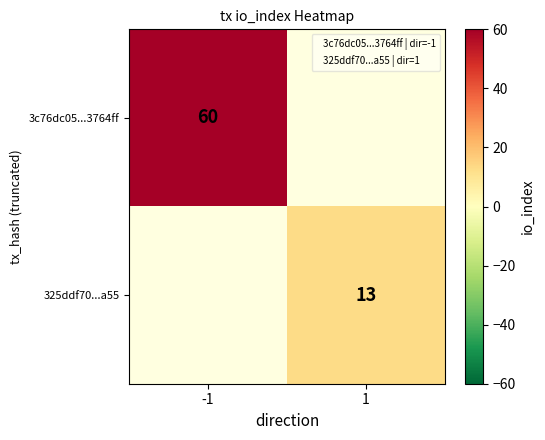

Which label corresponds to the smallest value in the chart?

1